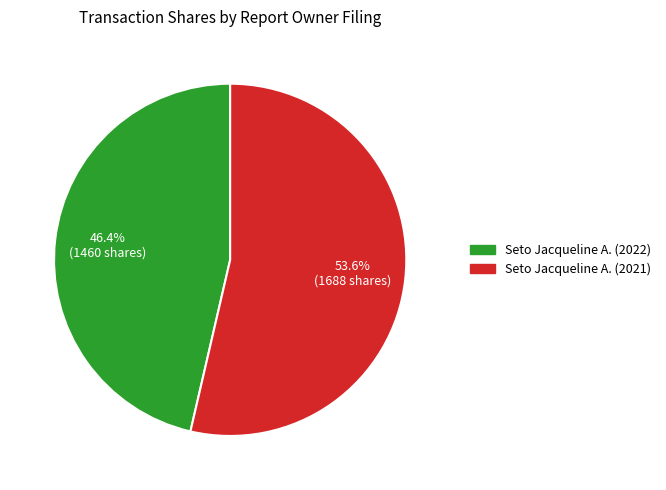

To the nearest percent, what is the average slice percentage?

50%